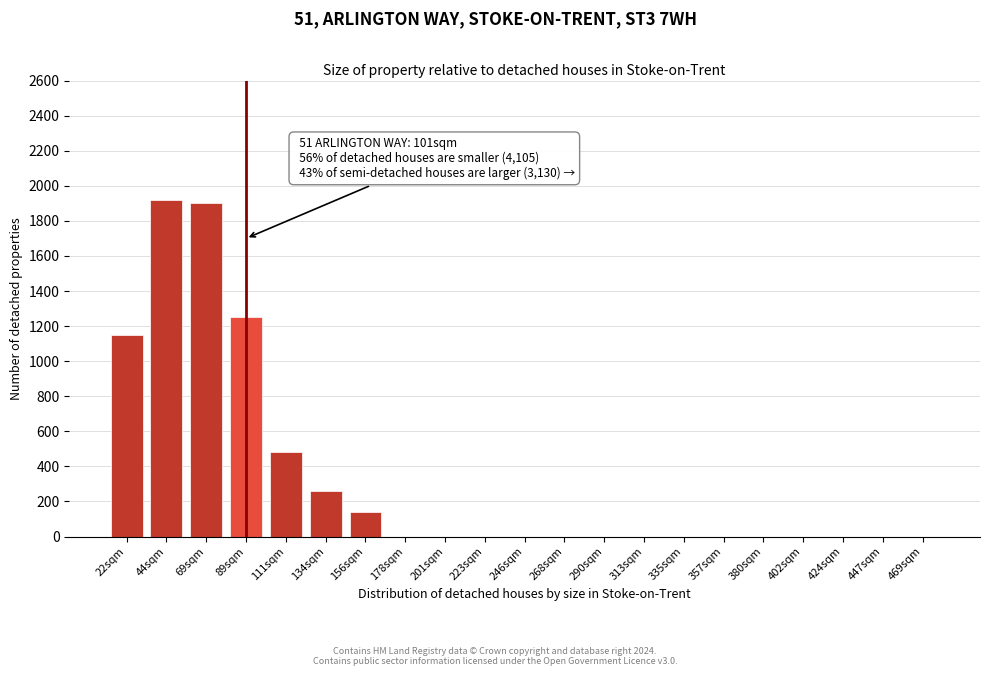

Reading left to right, transcribe all the data shown in this chart.

22sqm=1150	44sqm=1920	69sqm=1900	89sqm=1250	111sqm=480	134sqm=260	156sqm=140	178sqm=0	201sqm=0	223sqm=0	246sqm=0	268sqm=0	290sqm=0	313sqm=0	335sqm=0	357sqm=0	380sqm=0	402sqm=0	424sqm=0	447sqm=0	469sqm=0